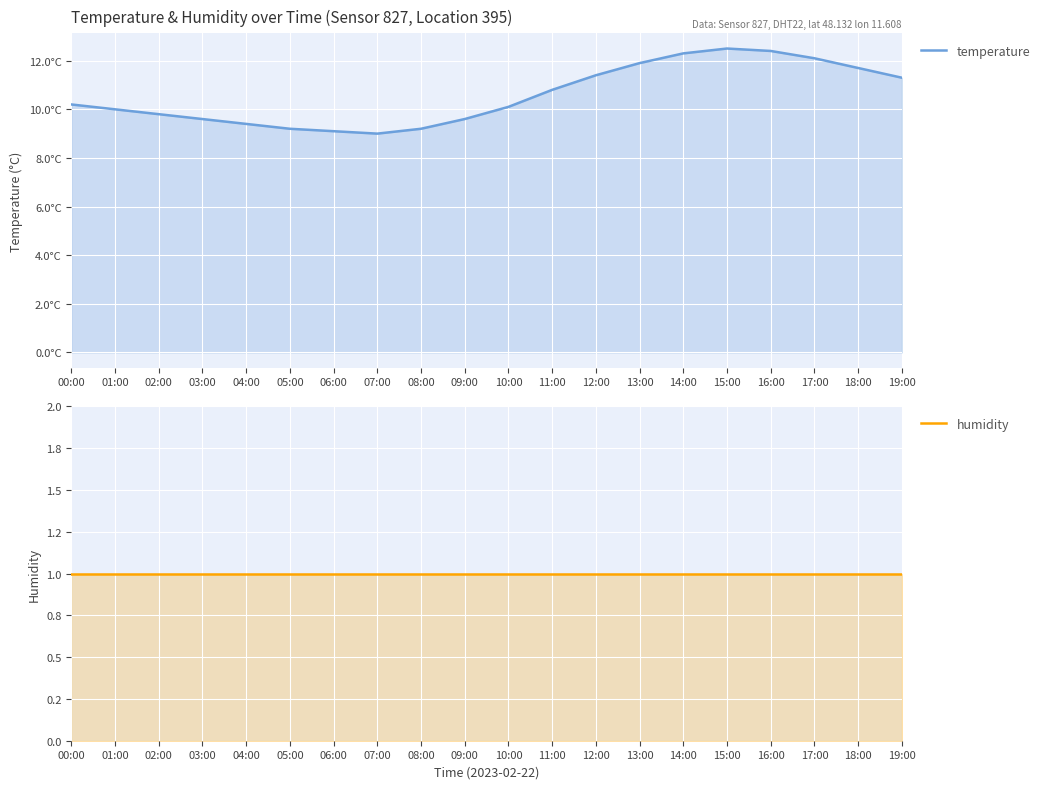

The value of temperature at 19:00 is 11.3. True or false?

True